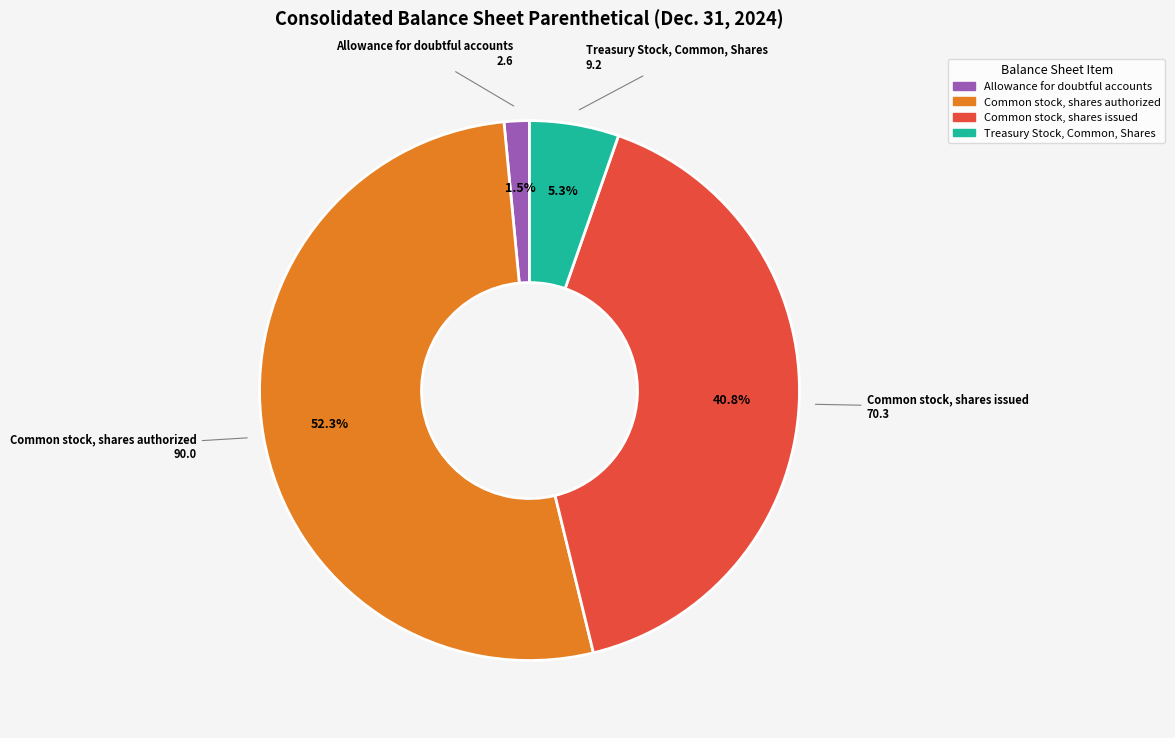

Does Common stock, shares authorized represent more than half of the total?

Yes